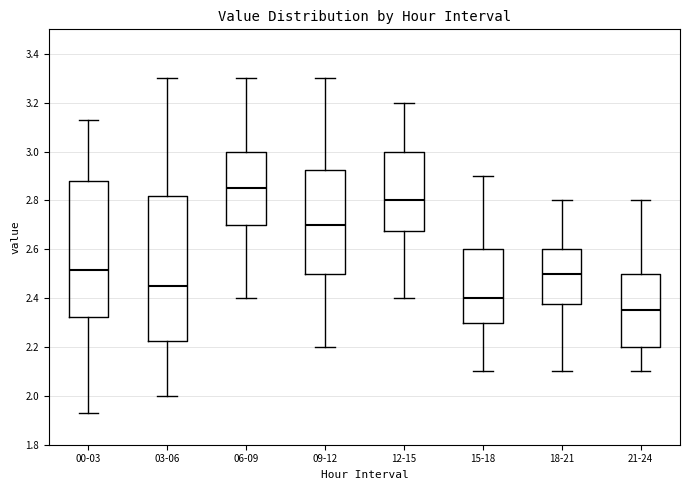

Comparing the boxes themselves (not the whiskers), which one is the tallest?

03-06